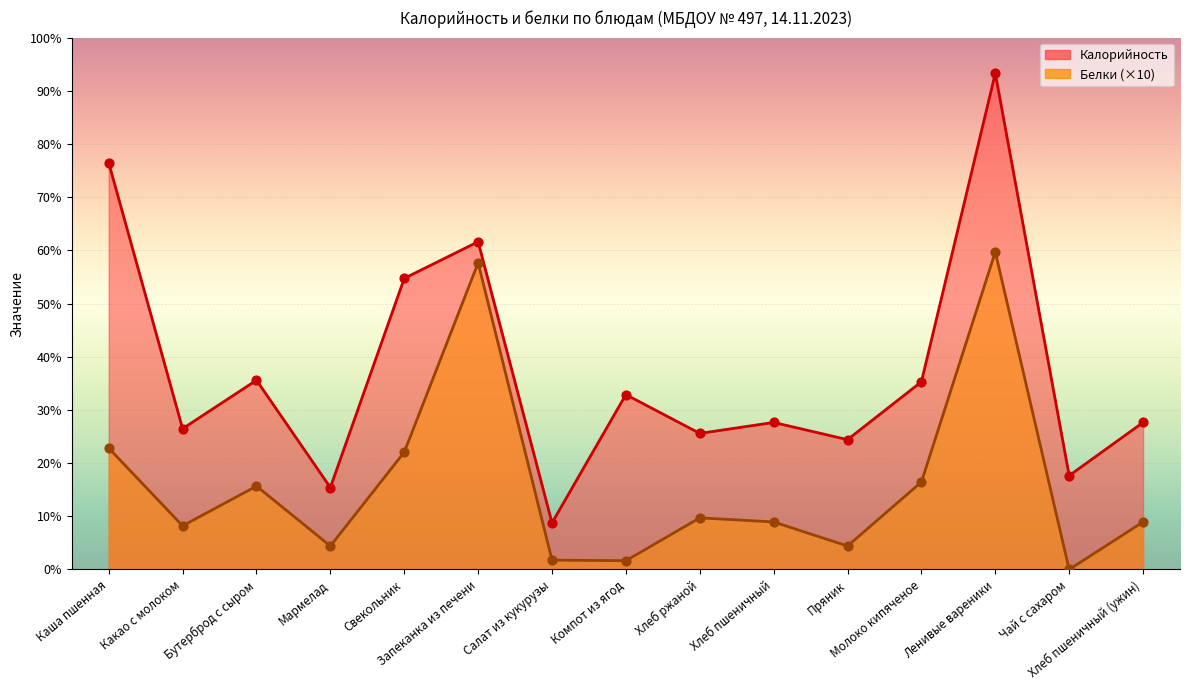

At how many categories does at least one series exceed 308?

1